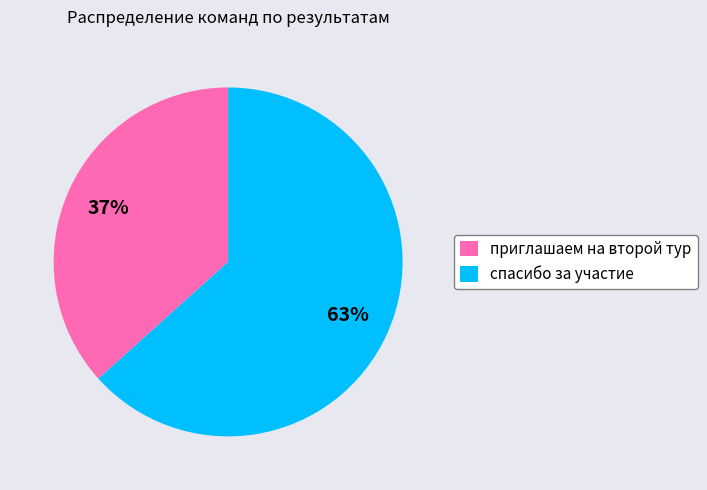

How many segments does this pie chart have?

2